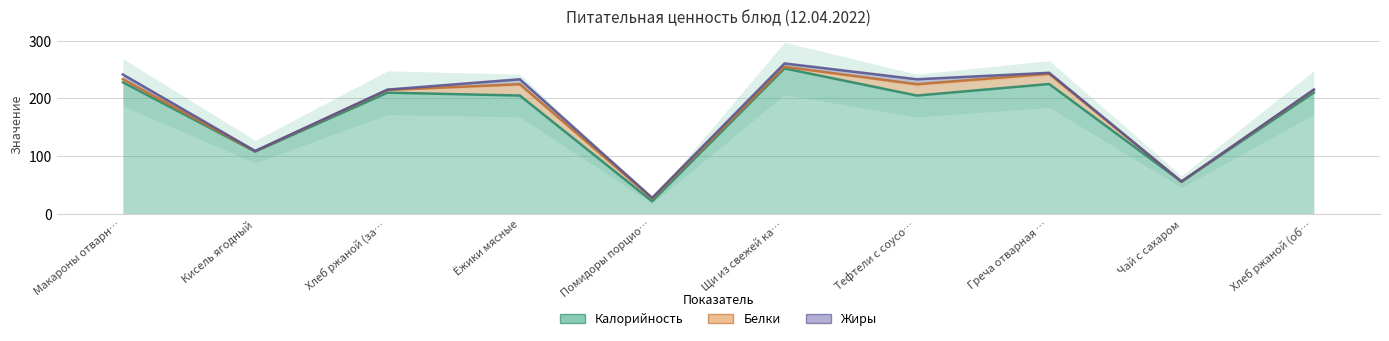

How many data points in Жиры are above 1?

5